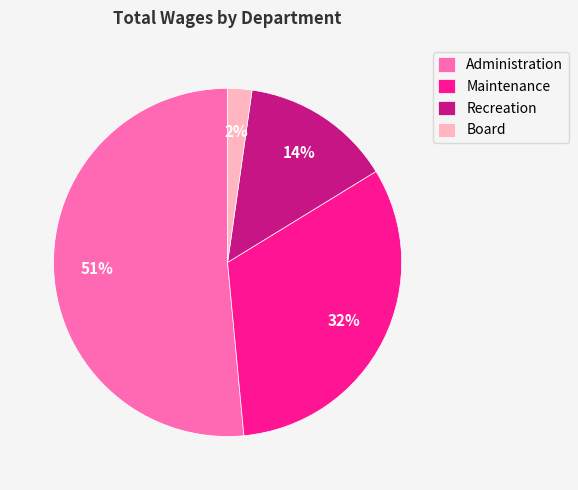

To the nearest percent, what percentage of the pie is Maintenance?

32%